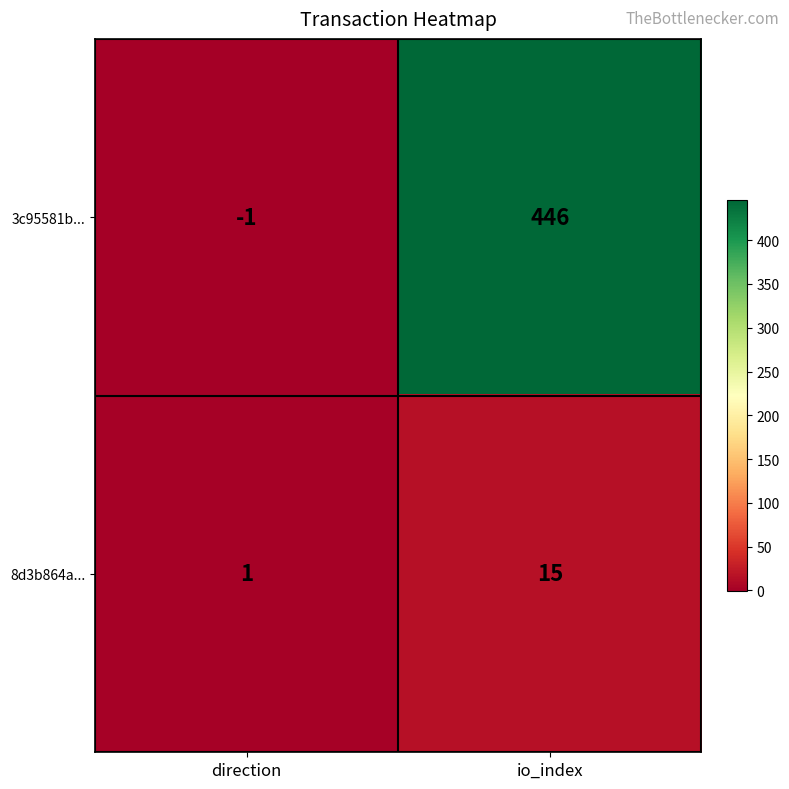

What is the minimum value shown in the chart?

-1